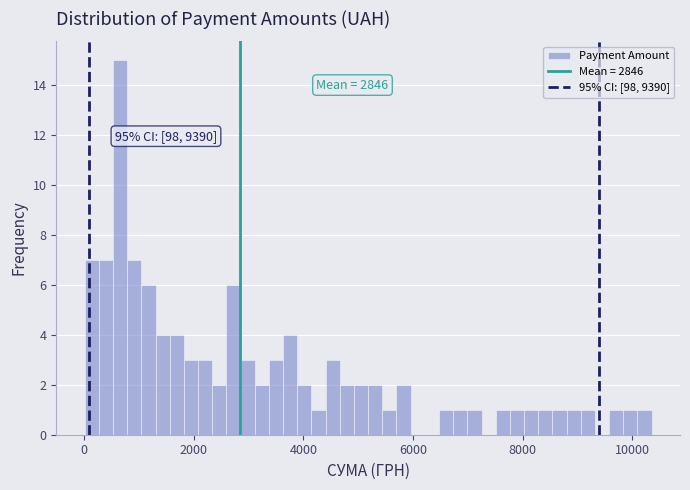

Around what value on the x-axis is the tallest bar? Give the approximate position of its centre, as read against the axis.

600